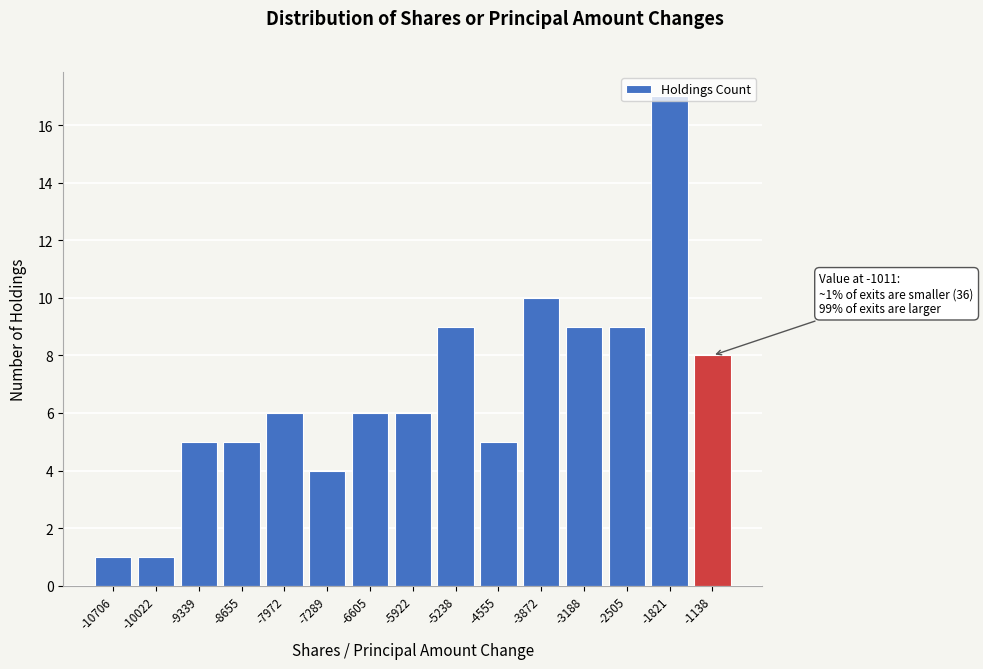

What is the ratio of the value at -2505 to the value at -5922?

1.5